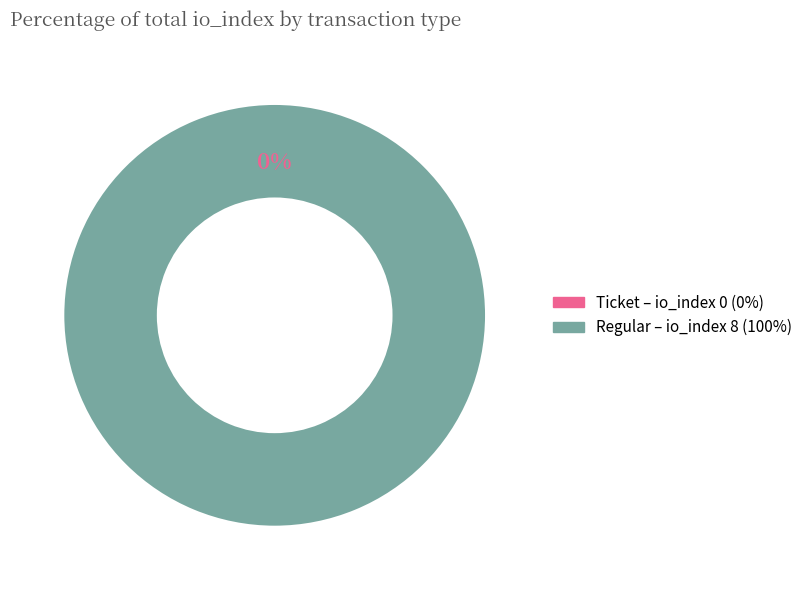

True or false: Ticket (index 0) accounts for 0% of the total.

True